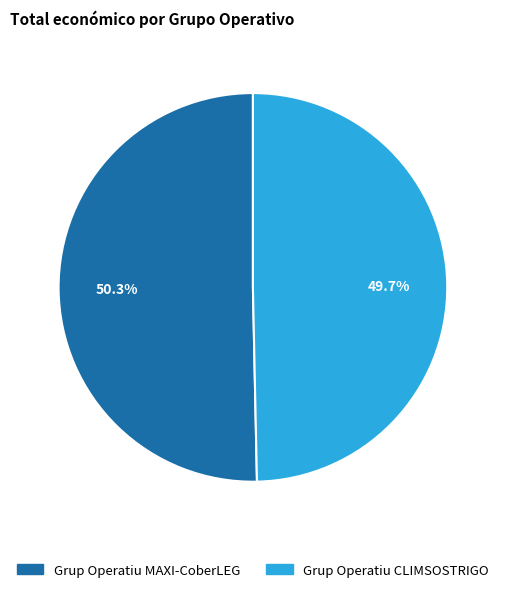

How much of the chart is everything except Grup Operatiu MAXI-CoberLEG?

49.7%